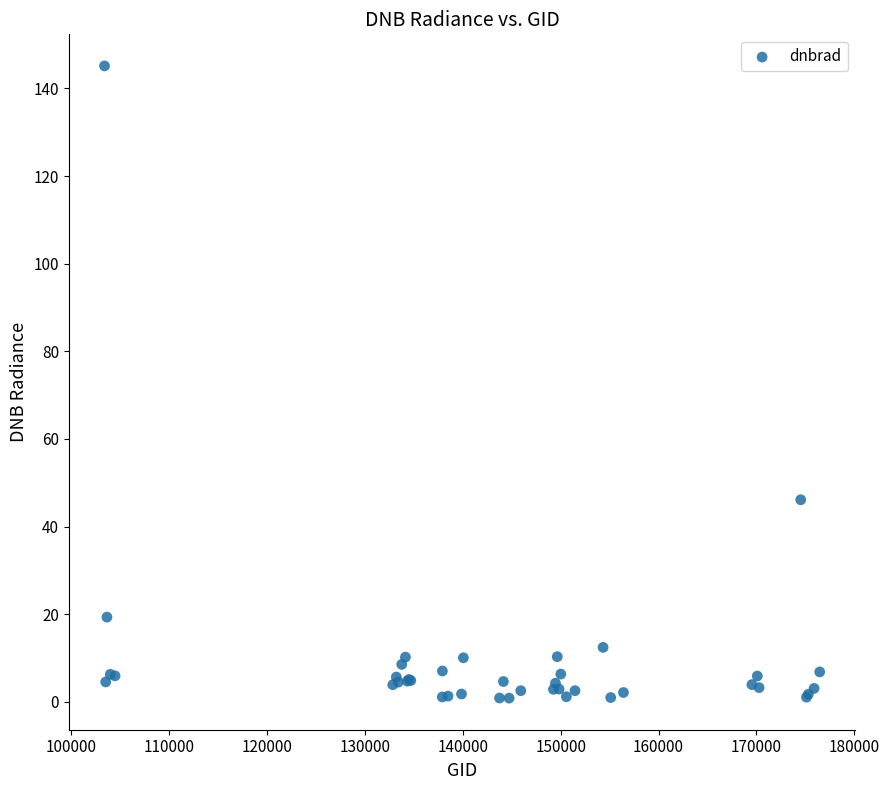

What Y value in the scatter plot is closest to 72?

46.1